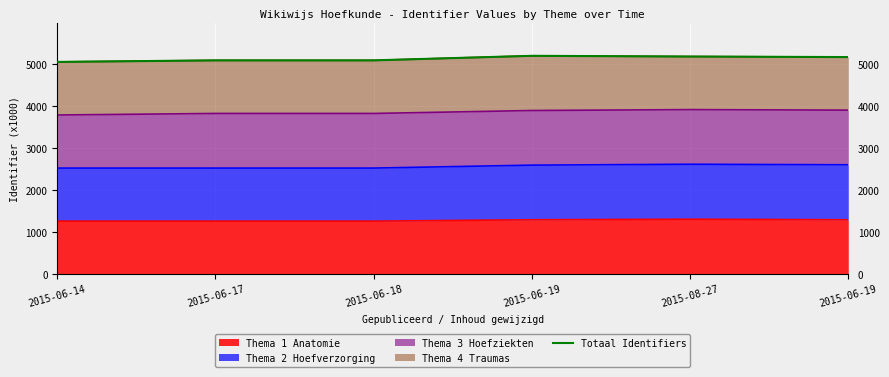

Reading left to right, list all the values displayed in this chart.

2015-06-14=5058.1	2015-06-17=5095.1	2015-06-18=5095.1	2015-06-19=5203.4	2015-08-27=5186.3	2015-06-19=5173.5